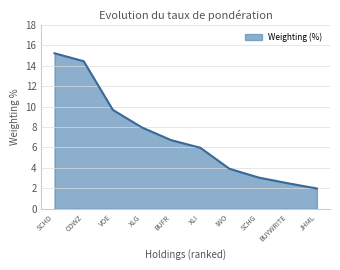

Where is the data nearest to the value 8?

XLG